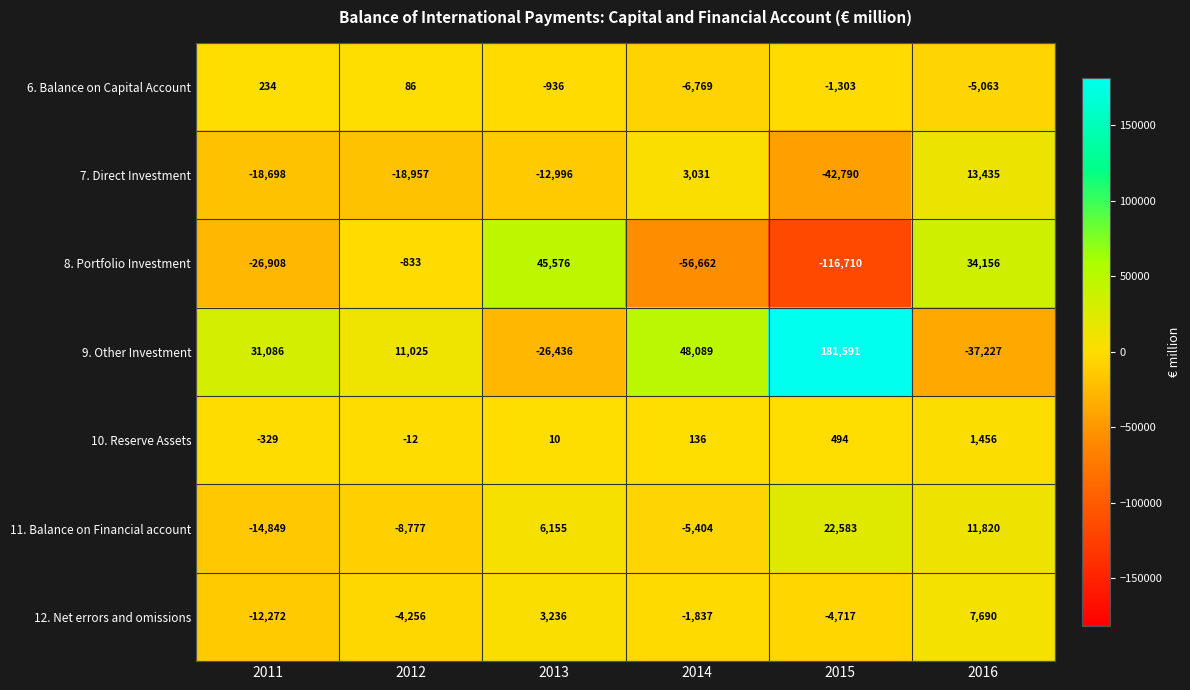

What is the sum of the 8. Portfolio Investment values at 2015 and 2014?

-173372